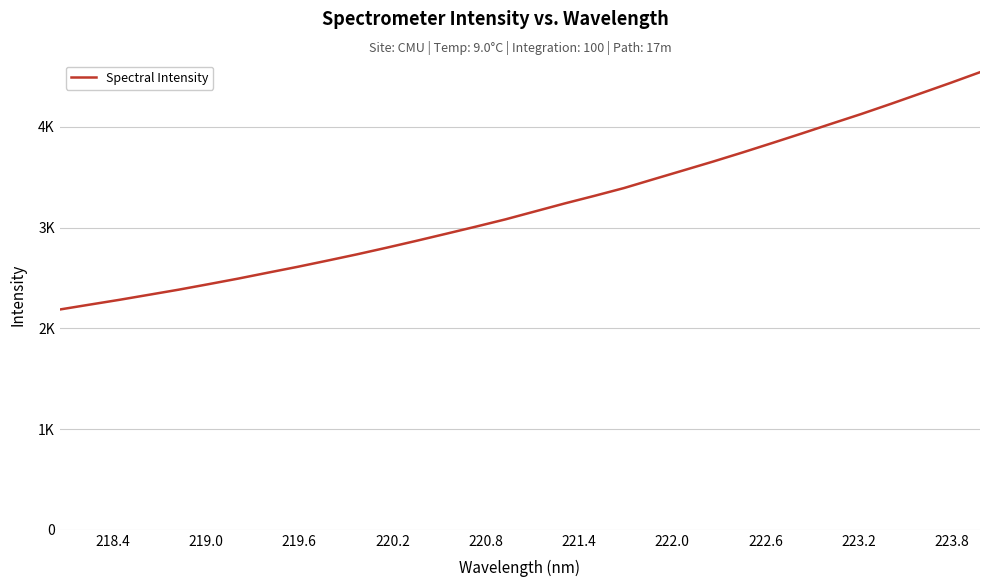

Is this an area chart (filled region under the line)?

No